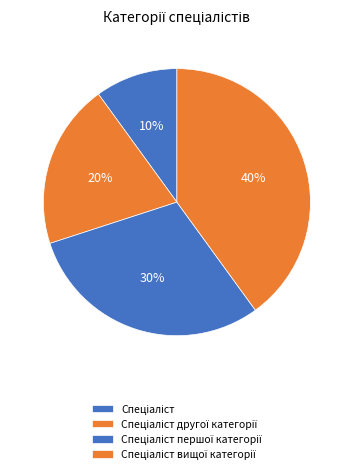

How many slices are in this pie chart?

4